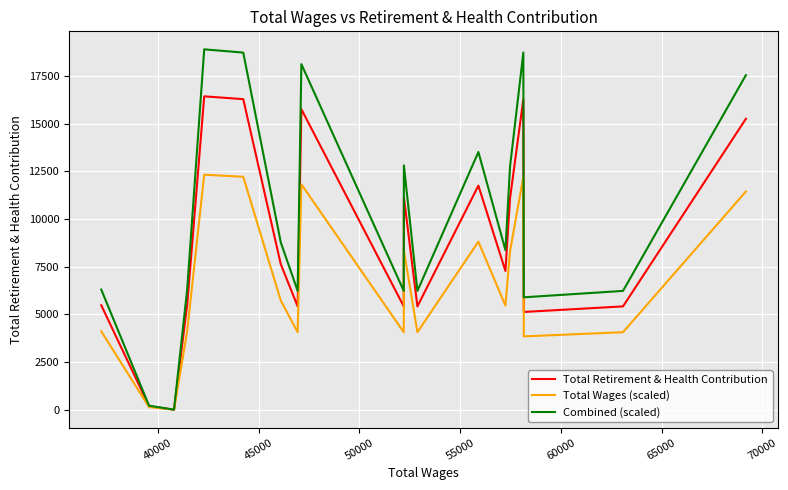

True or false: Combined (scaled) and Total Retirement & Health Contribution intersect in this chart.

False